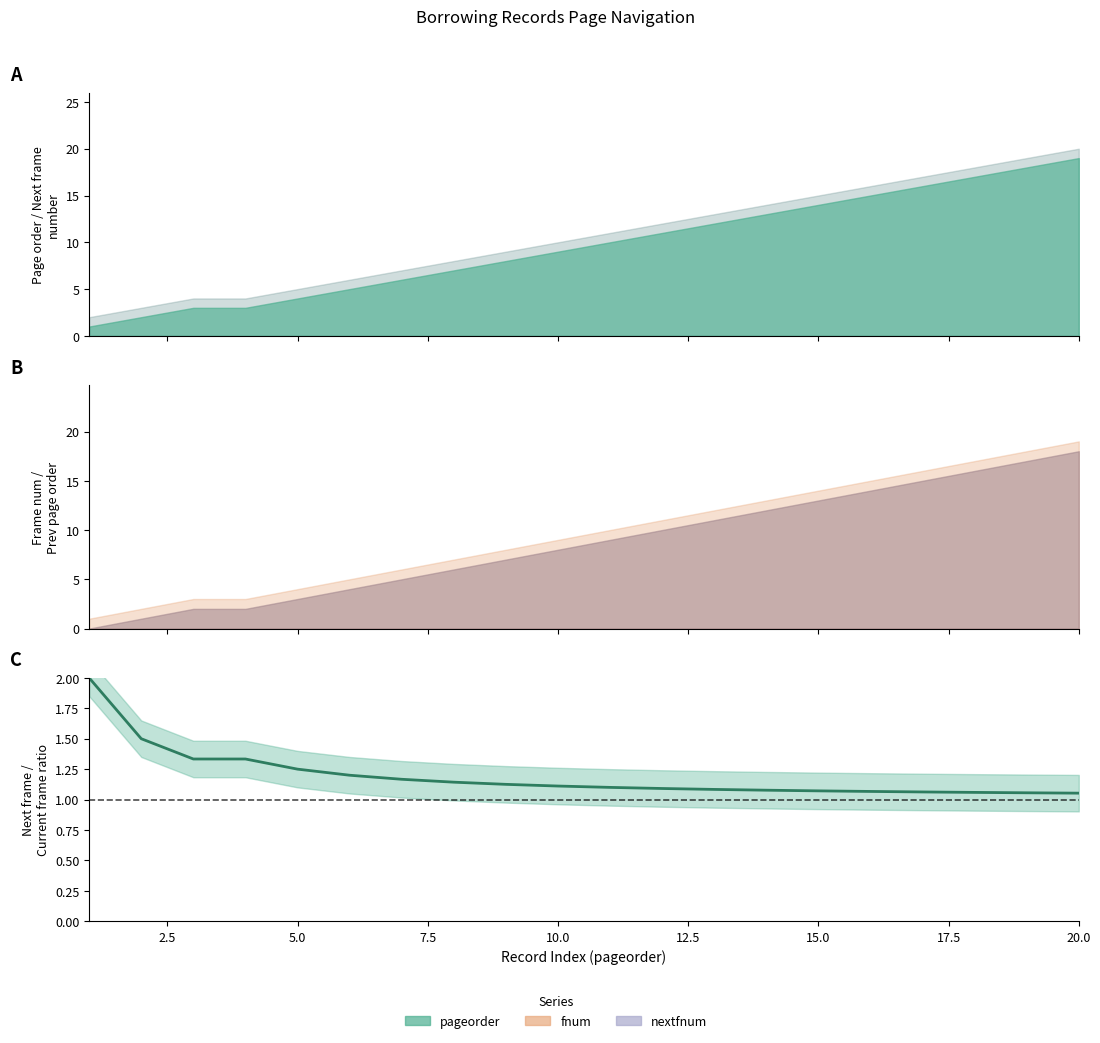

Is it true that the value at 10.0 is 0.3?

False